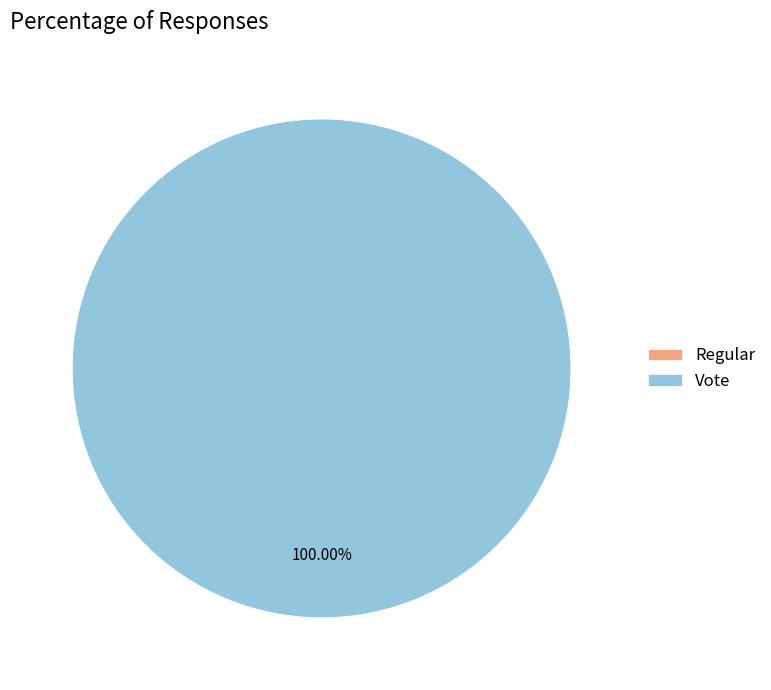

The Regular slice represents 8% of the pie. True or false?

False